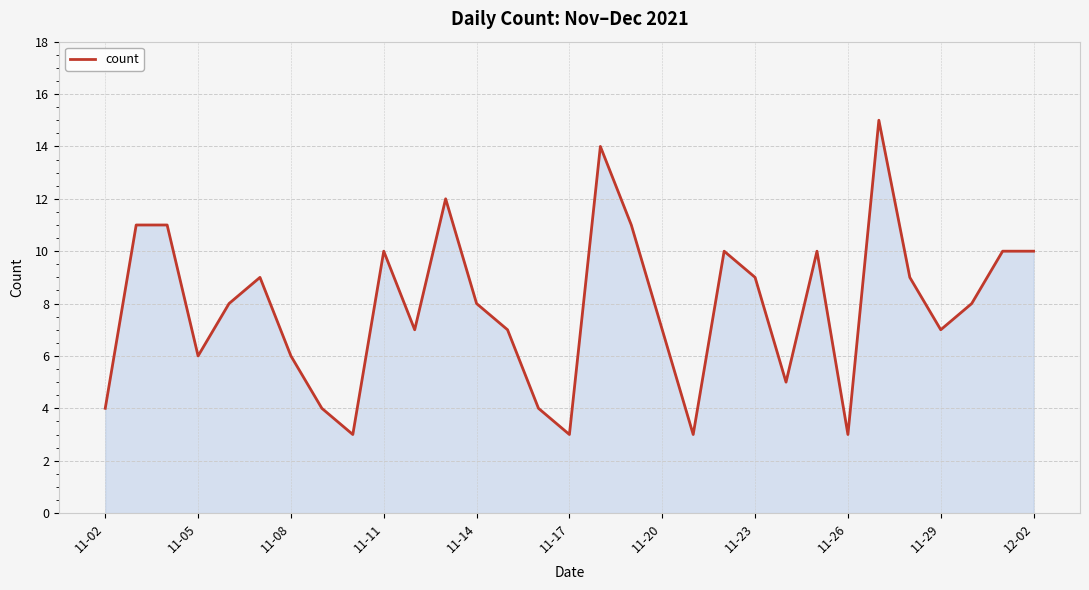

What is the maximum value shown in the chart?

15